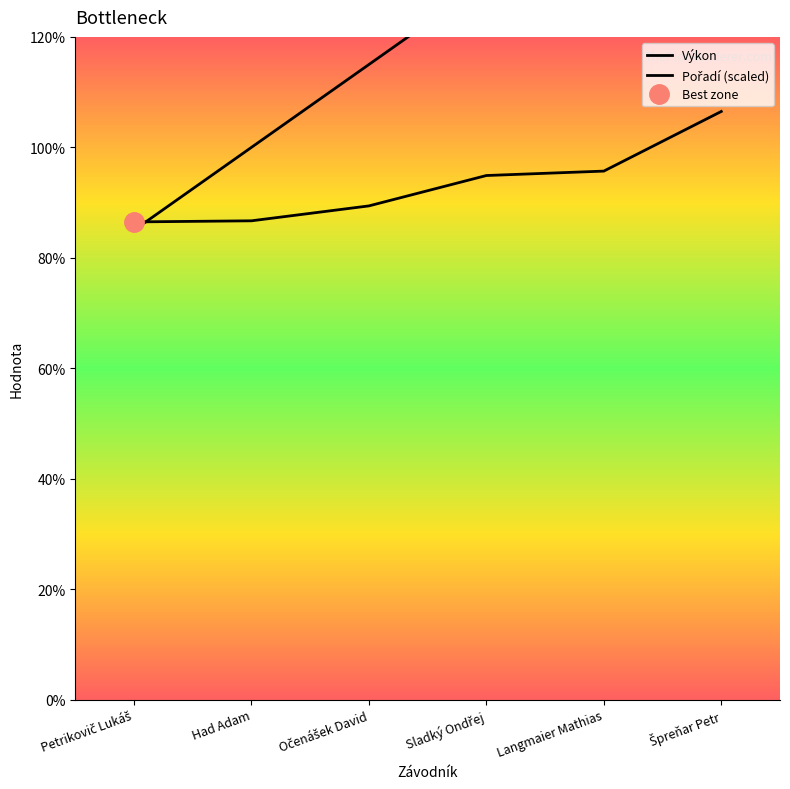

What is the maximum value shown in the chart?

16.0